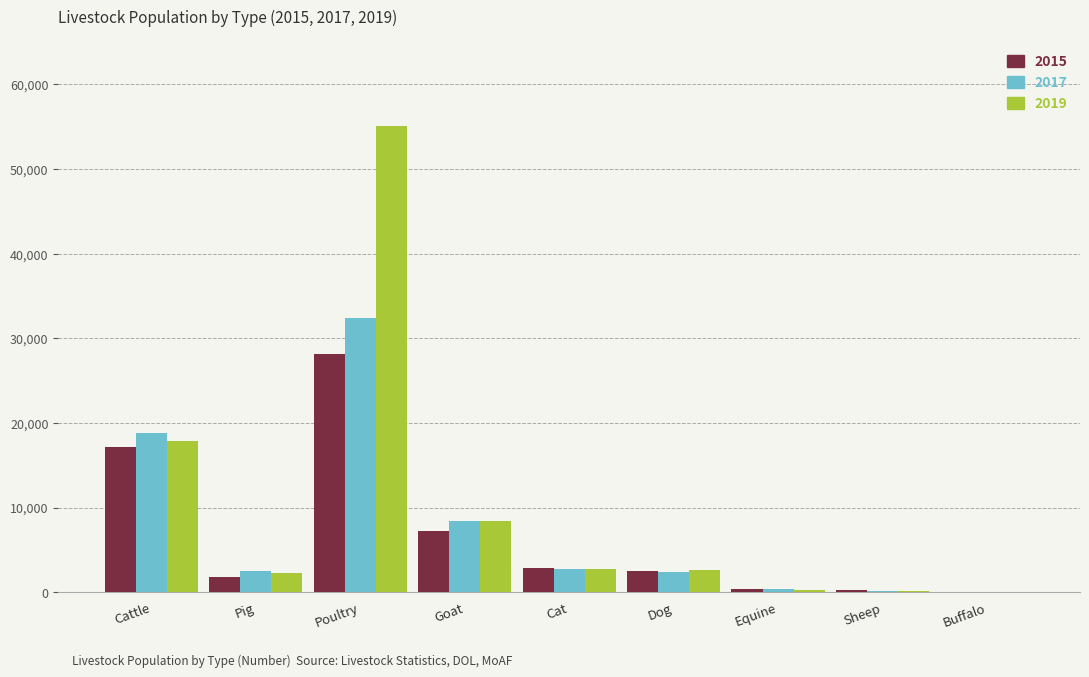

What is the total value across all series at Goat?

23913